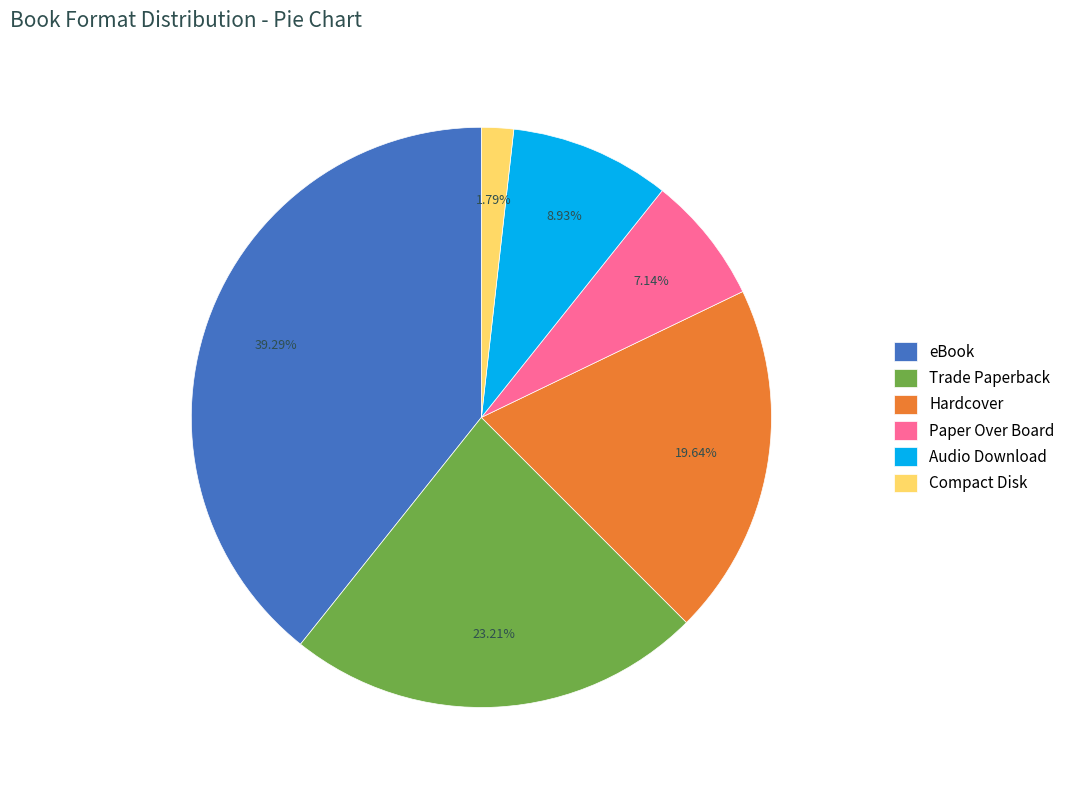

True or false: Trade Paperback accounts for 6% of the total.

False